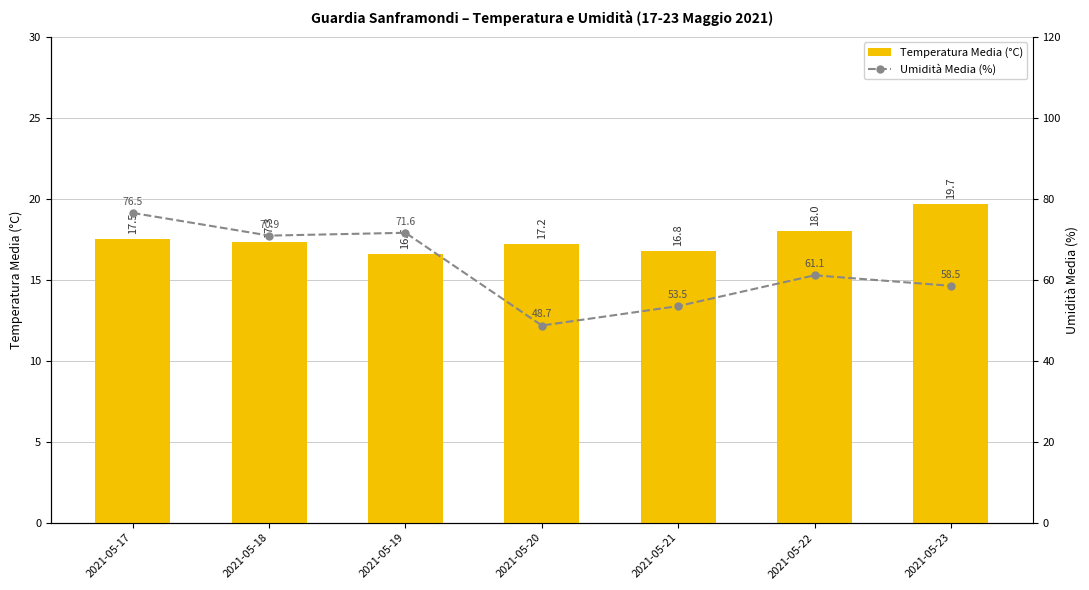

What is the sum of all Umidità Media (%) values?

440.8